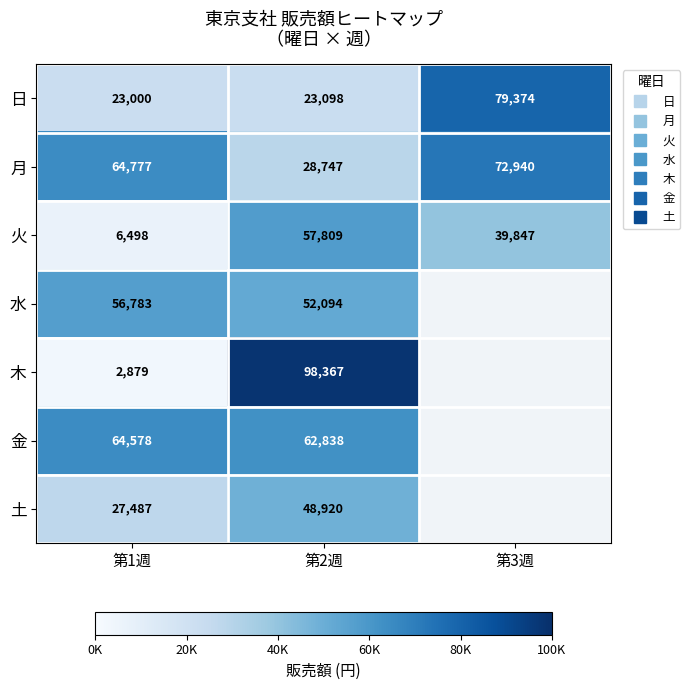

What is the minimum value for 金?

62838.0